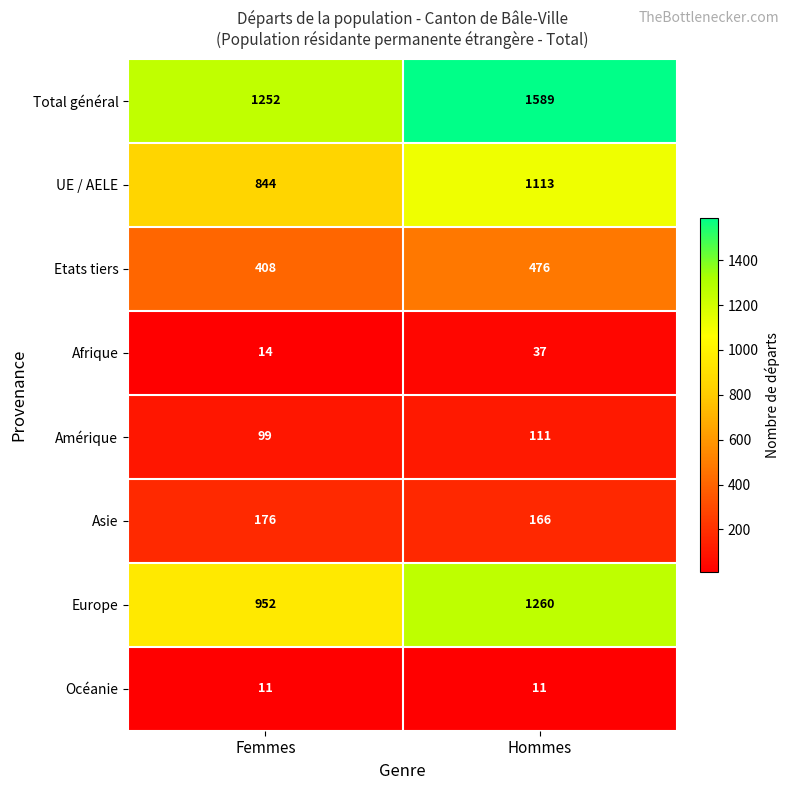

Rank the categories by Amérique value from highest to lowest.

Hommes, Femmes